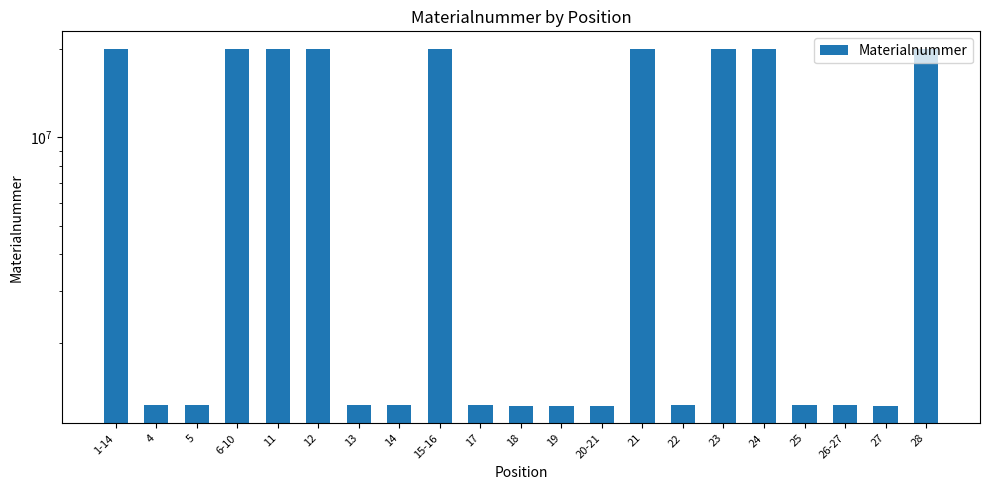

At which label does the data first exceed 1222492?

1-14